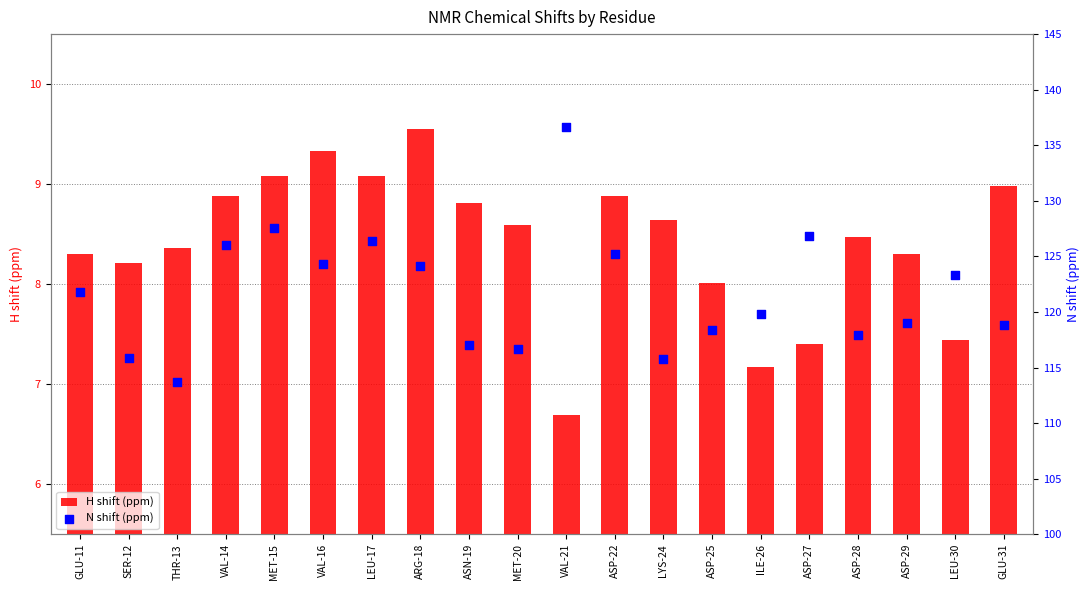

At how many categories does at least one series exceed 133?

1